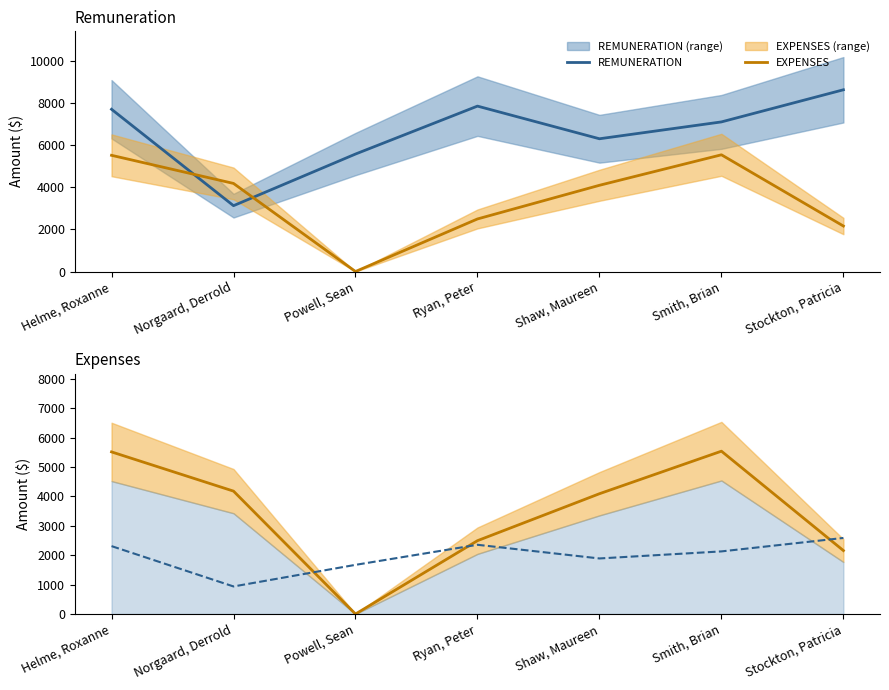

What is the label of the 5th point from the left?

Shaw, Maureen